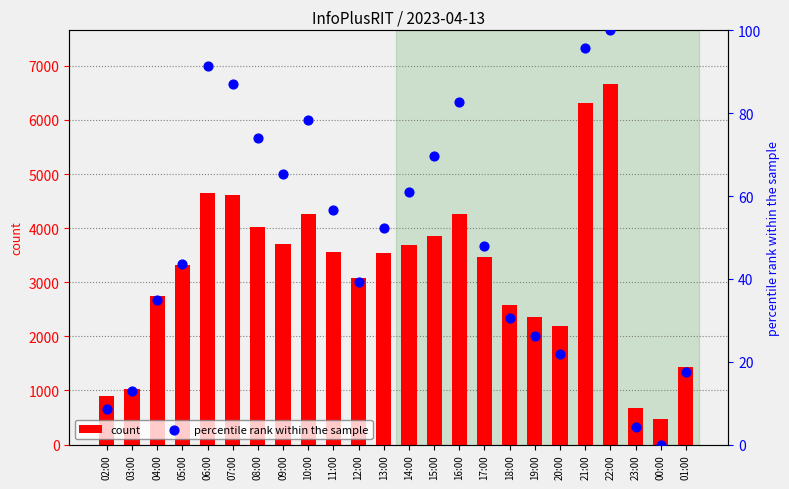

What is the total value across all series at 08:00?

4103.9